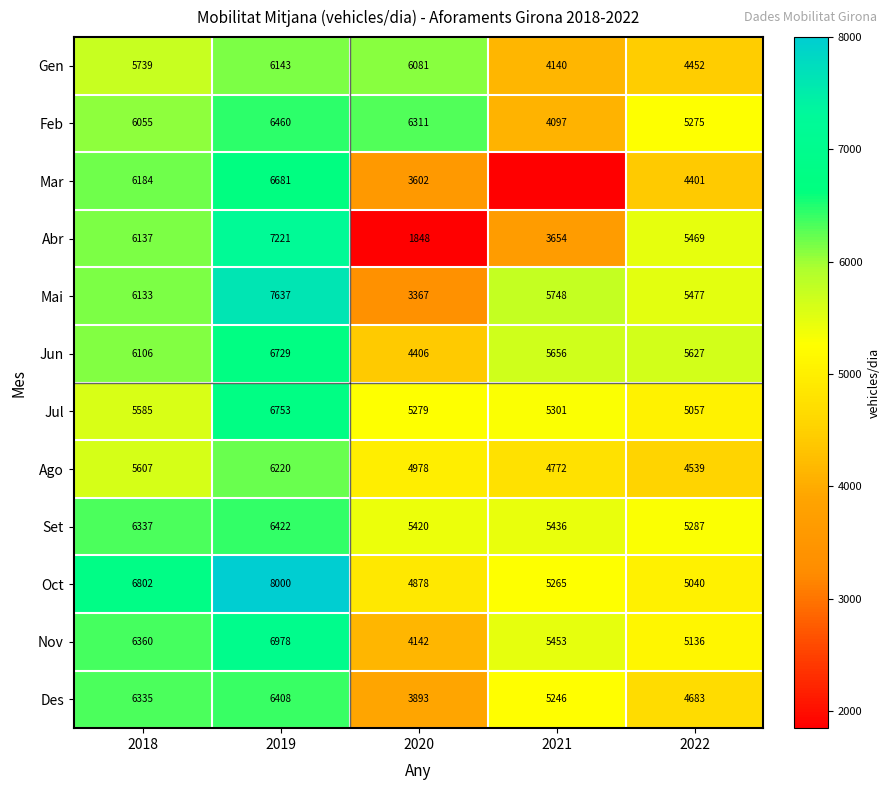

What is the greatest value displayed?

8000.0